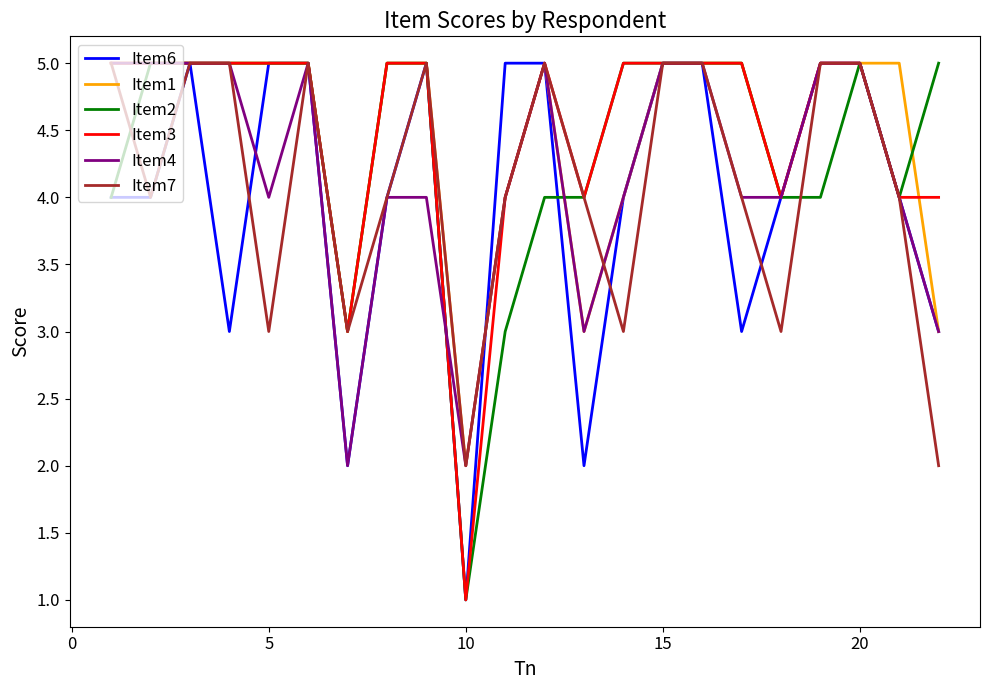

What is the maximum value shown in the chart?

5